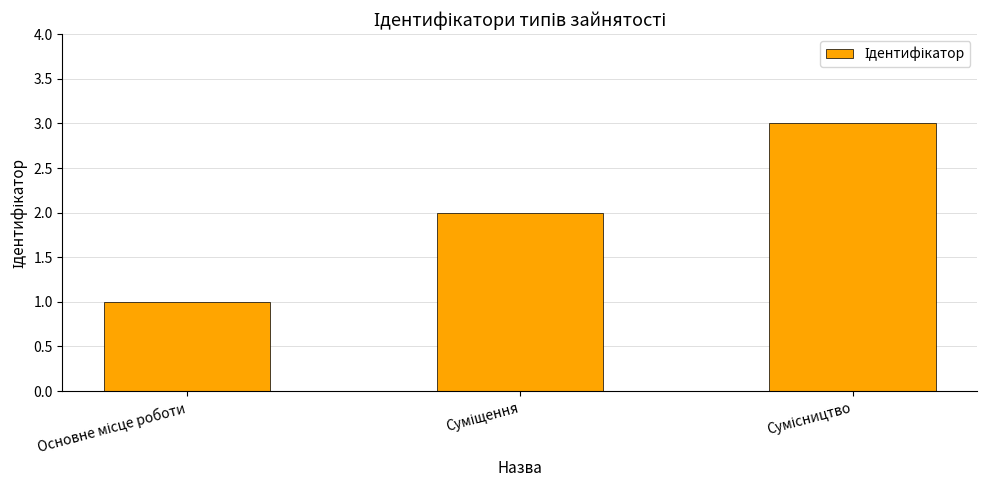

What is the greatest value displayed?

3